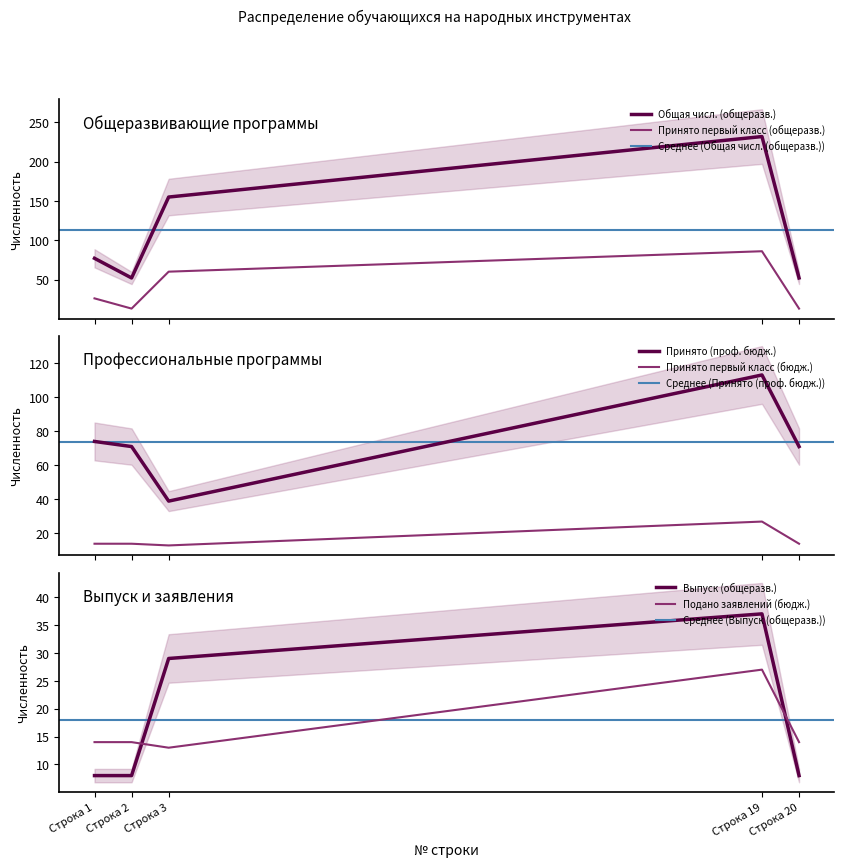

What are all the series names shown in the legend?

Принято (проф. бюдж.), Подано заявлений (бюдж.), Принято первый класс (бюдж.), Общая числ. (общеразв.), Принято первый класс (общеразв.), Выпуск (общеразв.)